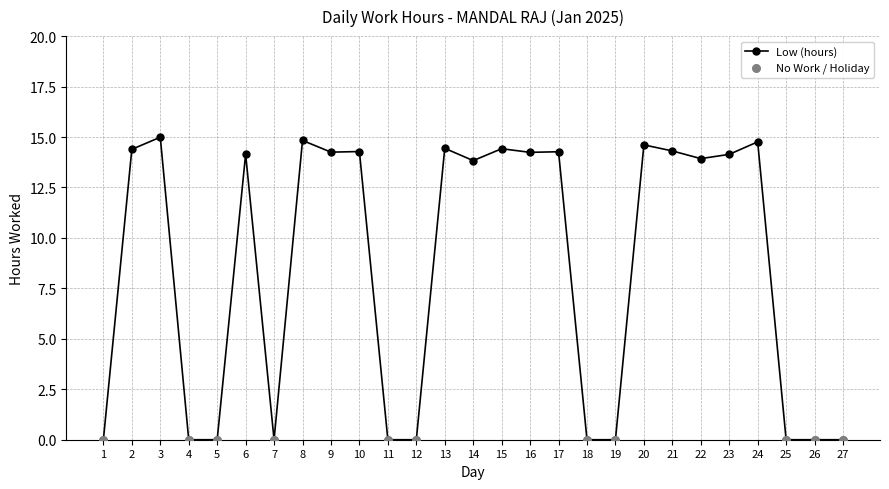

Between 1 and 23, which is larger?

23